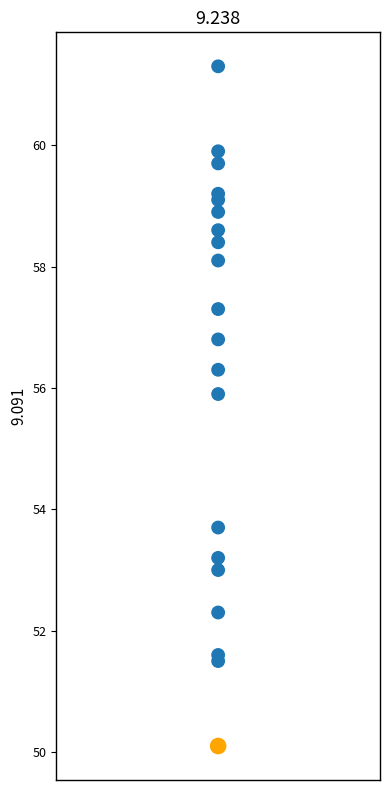

What Y value in the scatter plot is closest to 55?

55.9